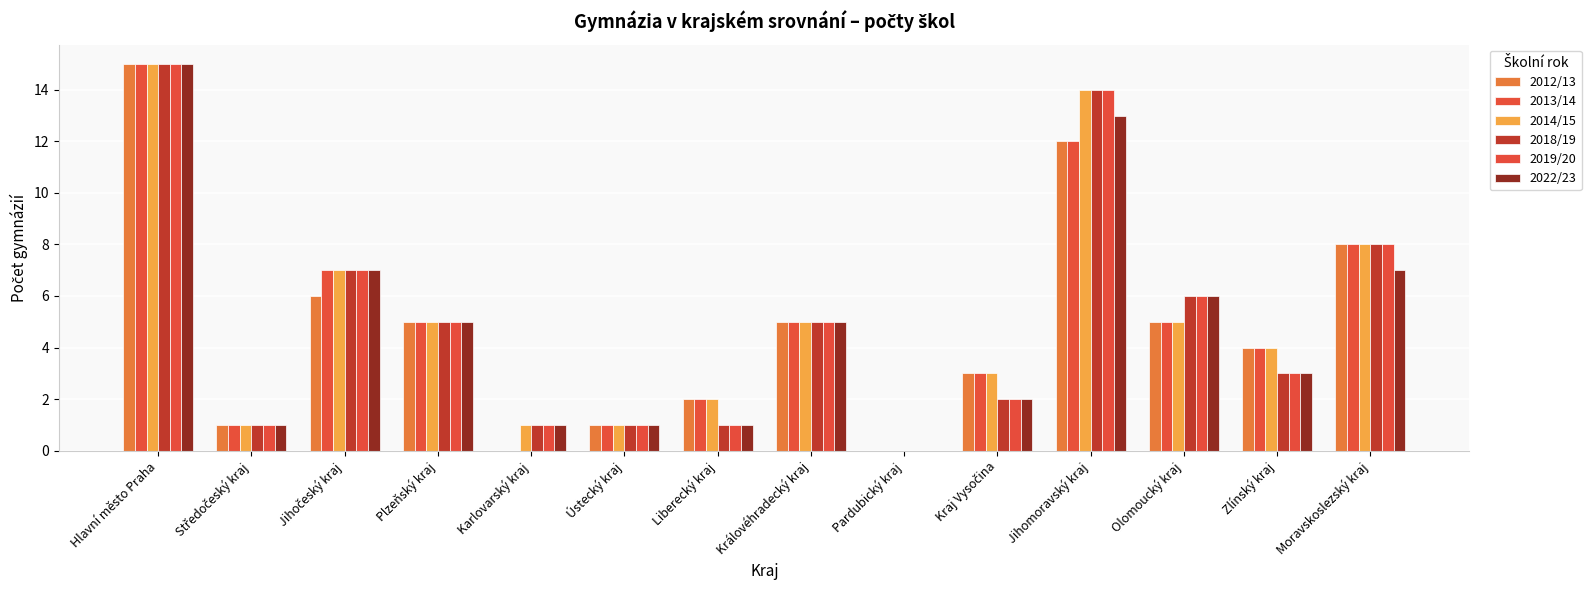

The value of 2018/19 at Plzeňský kraj is 5. True or false?

True